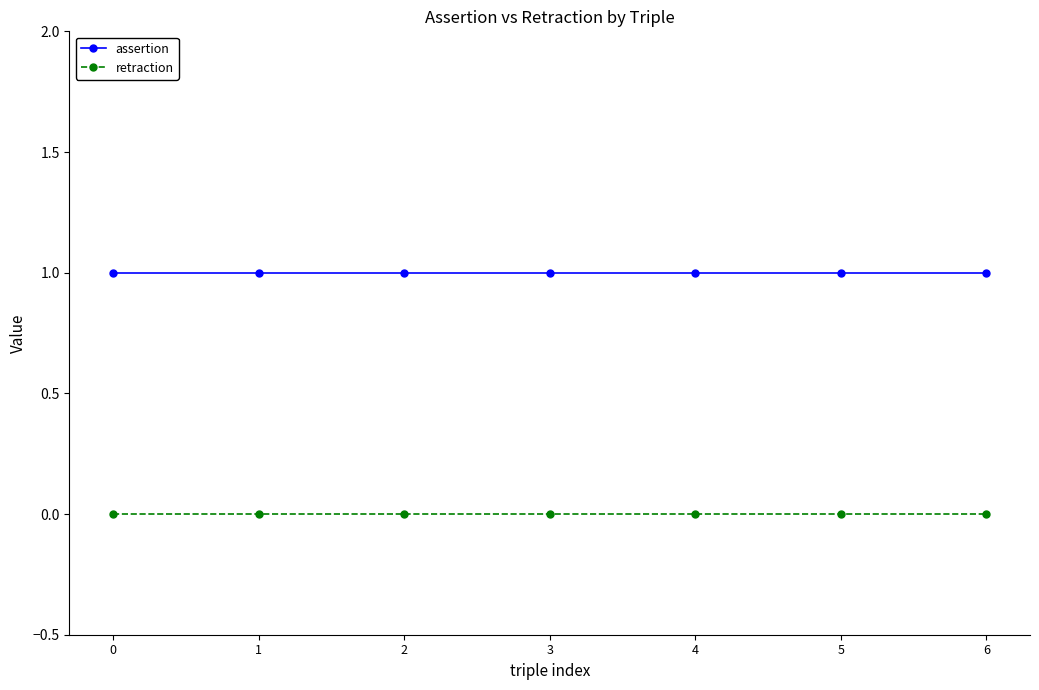

True or false: assertion and retraction intersect in this chart.

False